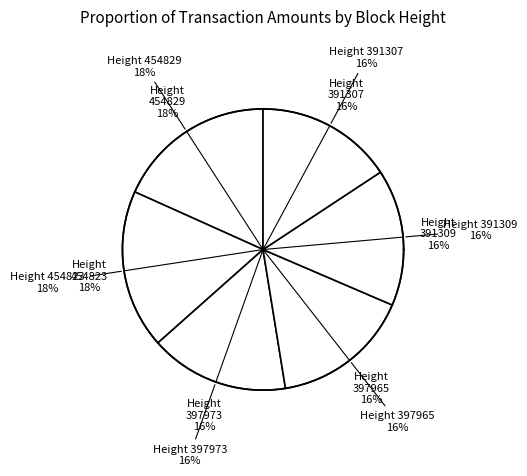

To the nearest percent, what portion does 391307 represent?

16%